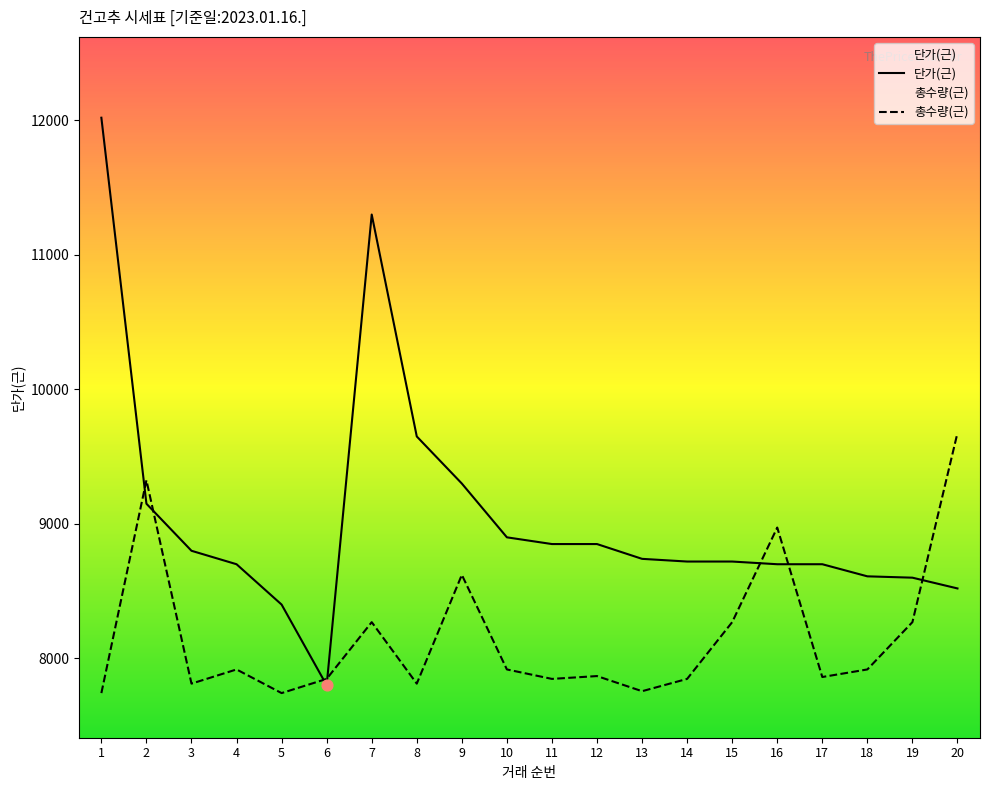

What is the total value across all series at 4?

16617.7